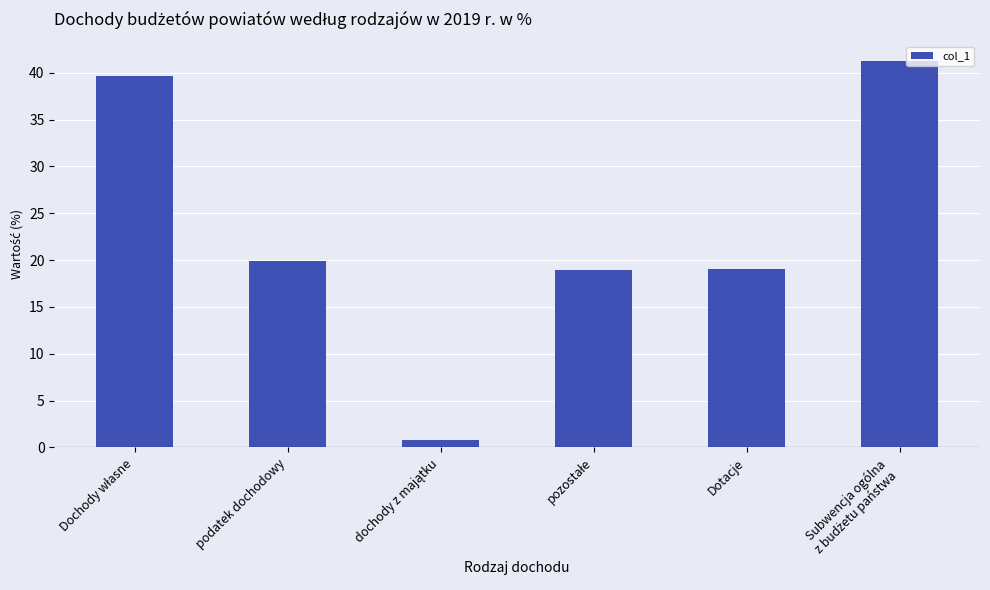

The value at Dotacje is 19.1. True or false?

True